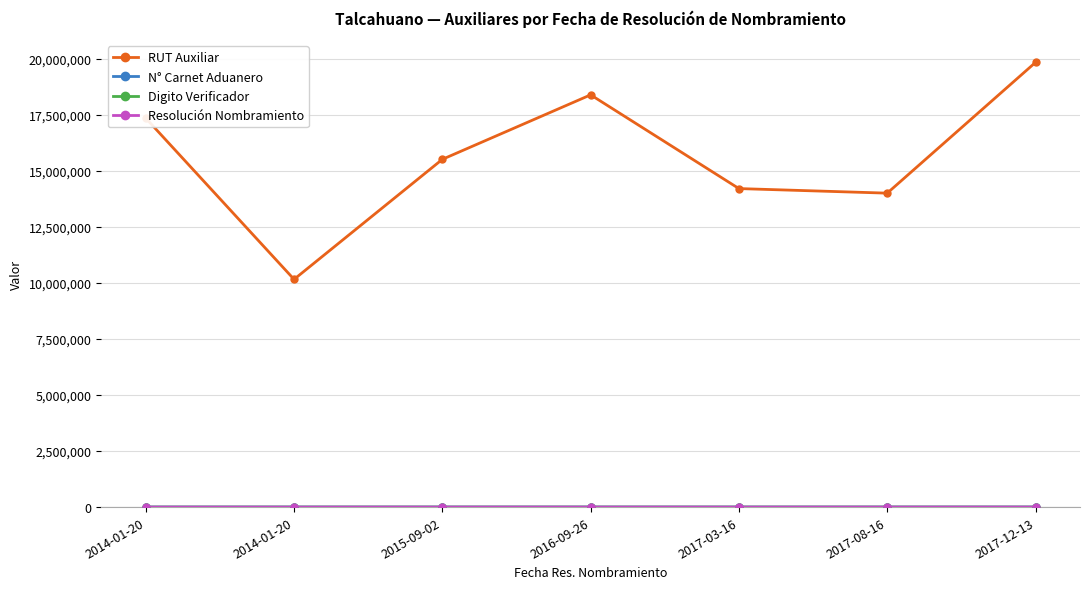

Reading left to right, what are all the values shown in this chart?

RUT Auxiliar: 2014-01-20=17349778	2014-01-20=10158136	2015-09-02=15511814	2016-09-26=18387892	2017-03-16=14207261	2017-08-16=14003189	2017-12-13=19835246
N° Carnet Aduanero: 2014-01-20=229	2014-01-20=230	2015-09-02=366	2016-09-26=398	2017-03-16=413	2017-08-16=487	2017-12-13=527
Digito Verificador: 2014-01-20=4	2014-01-20=5	2015-09-02=8	2016-09-26=1	2017-03-16=0	2017-08-16=5	2017-12-13=2
Resolución Nombramiento: 2014-01-20=46	2014-01-20=46	2015-09-02=938	2016-09-26=1148	2017-03-16=288	2017-08-16=1013	2017-12-13=1640